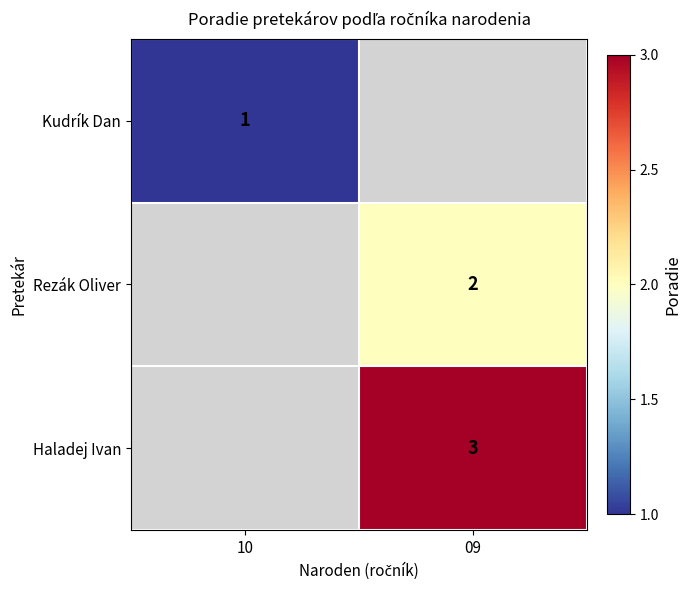

True or false: Rezák Oliver has a value of 2 at 09.

True